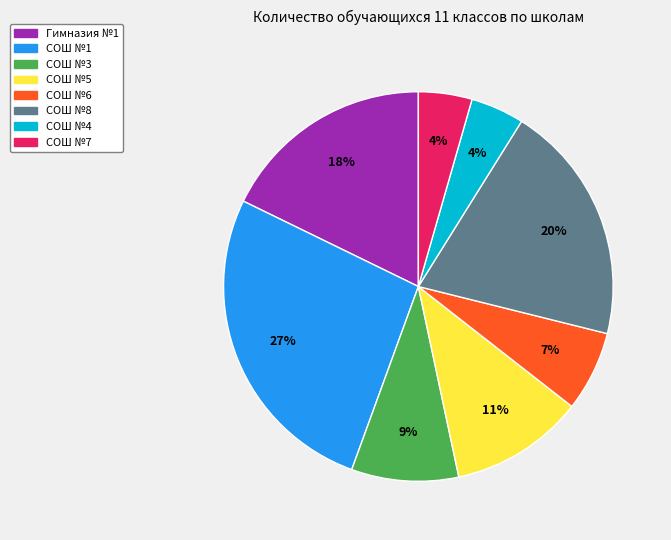

What percentage is the СОШ №6 slice, to the nearest percent?

7%